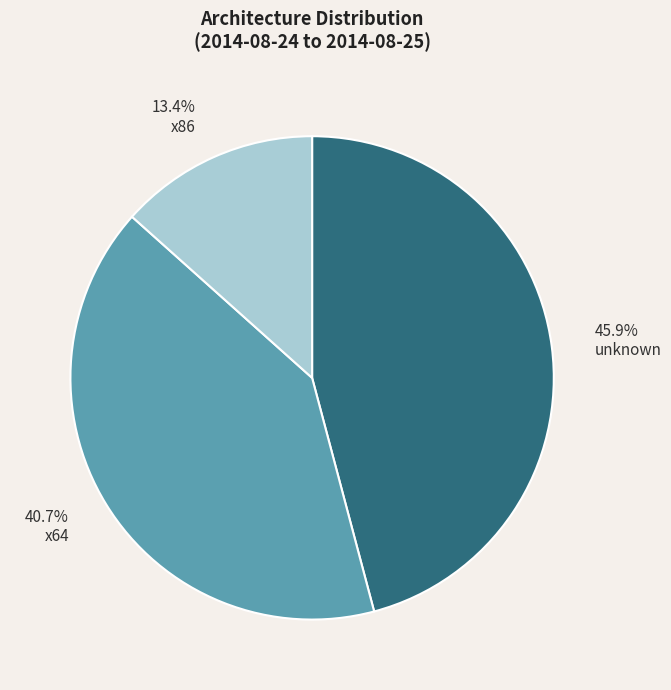

Which slice is the largest?

unknown